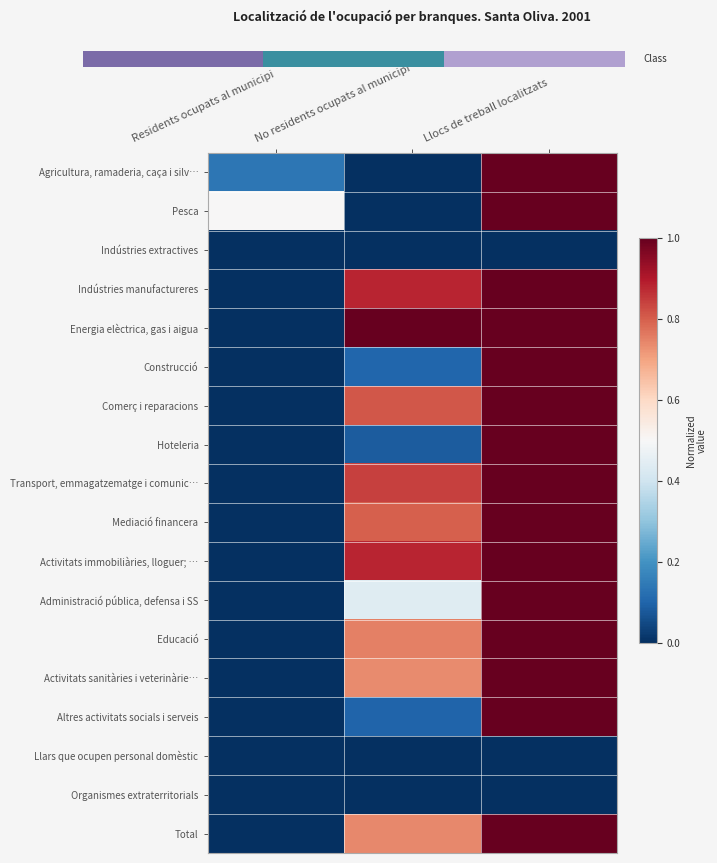

At which category does the chart reach its minimum across all series?

No residents ocupats al municipi